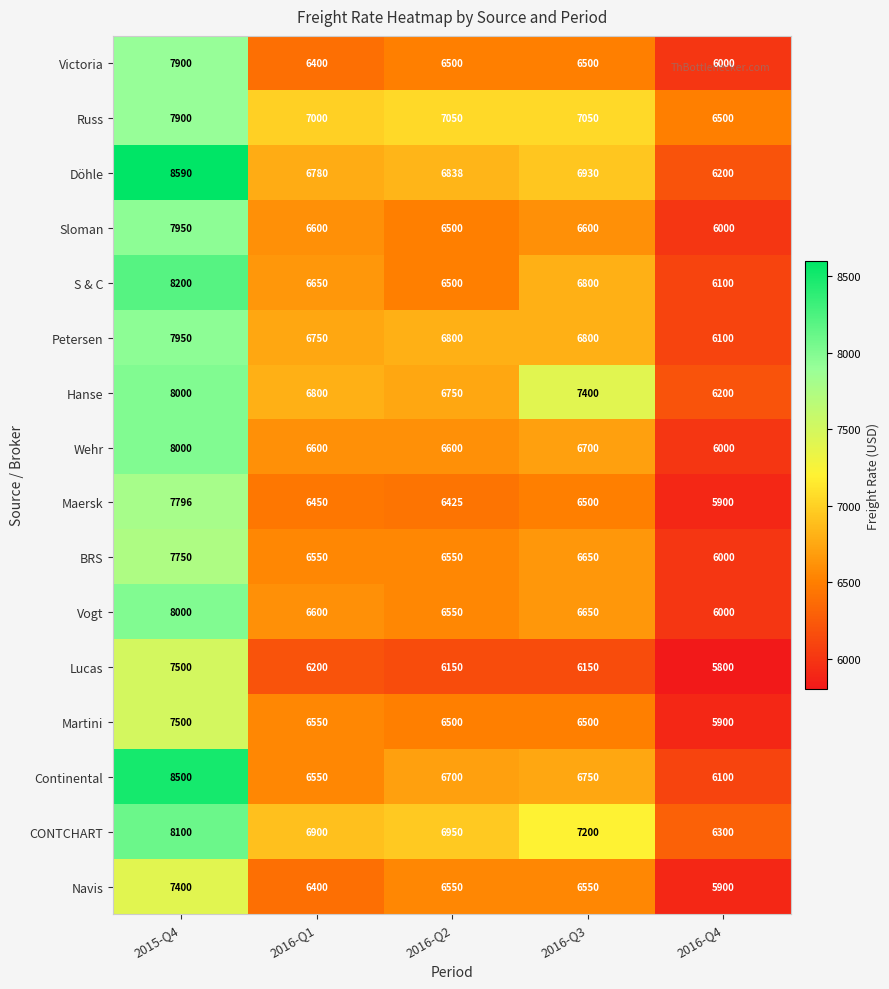

What is the total value across all series at 2016-Q1?

105780